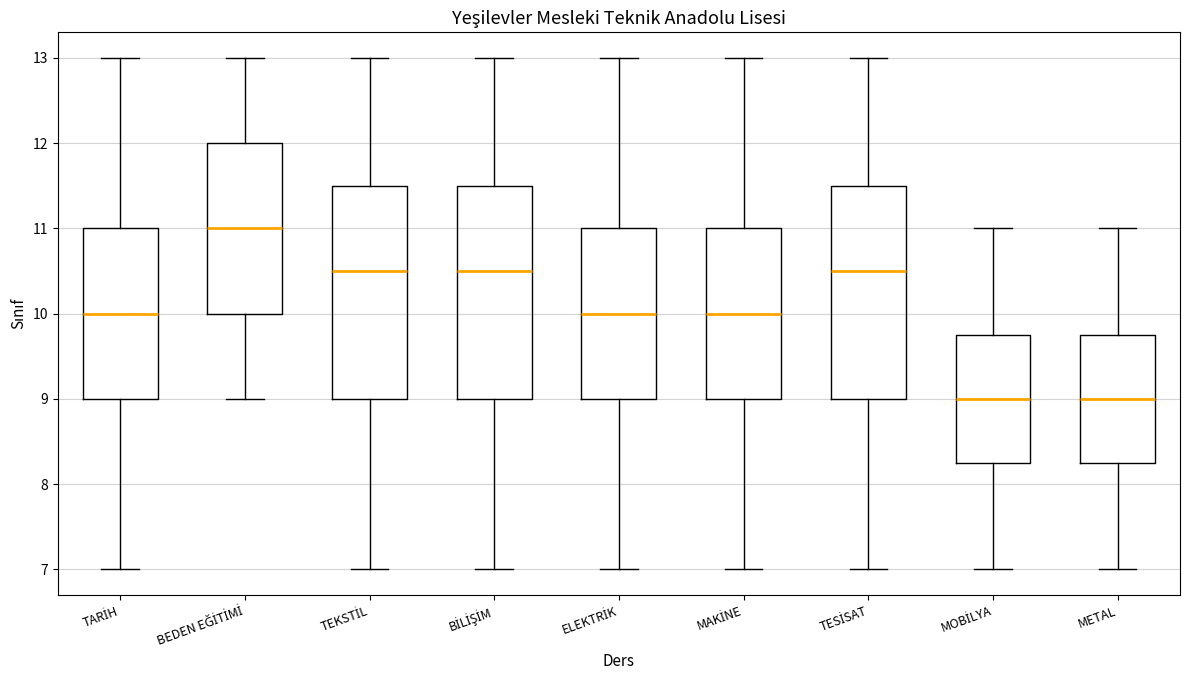

Reading left to right, read every box against the y-axis: the position of its median line, the range the box covers, and the ends of its whiskers. The values are not printed on the chart, so give them approximately, as read against the axis.

TARİH: median 10.0, box 9.0 to 11.0, whiskers 7.0 to 13.0
BEDEN EĞİTİMİ: median 11.0, box 10.0 to 12.0, whiskers 9.0 to 13.0
TEKSTİL: median 10.5, box 9.0 to 11.5, whiskers 7.0 to 13.0
BİLİŞİM: median 10.5, box 9.0 to 11.5, whiskers 7.0 to 13.0
ELEKTRİK: median 10.0, box 9.0 to 11.0, whiskers 7.0 to 13.0
MAKİNE: median 10.0, box 9.0 to 11.0, whiskers 7.0 to 13.0
TESİSAT: median 10.5, box 9.0 to 11.5, whiskers 7.0 to 13.0
MOBİLYA: median 9.0, box 8.3 to 9.8, whiskers 7.0 to 11.0
METAL: median 9.0, box 8.3 to 9.8, whiskers 7.0 to 11.0